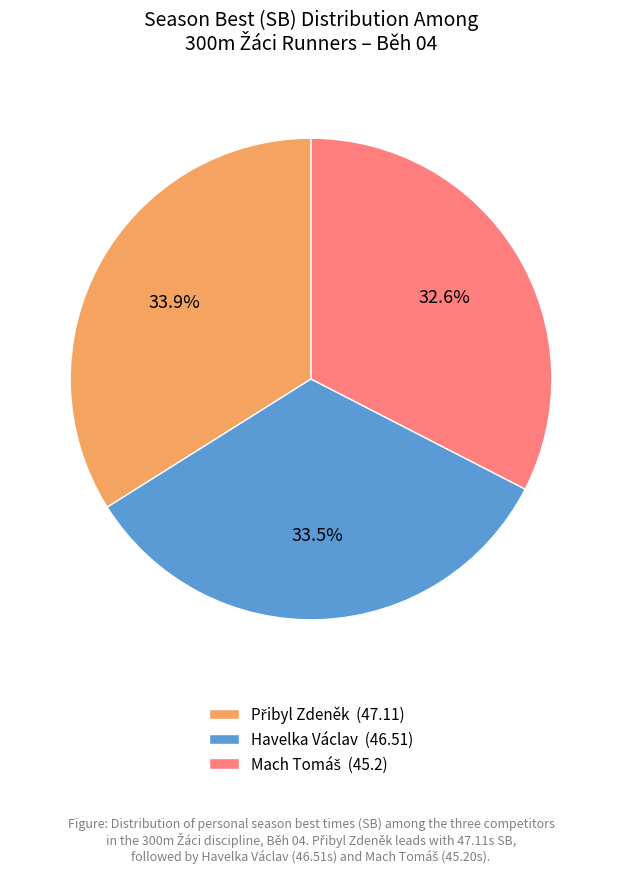

Does Havelka Václav (46.51) account for over 50% of the chart?

No